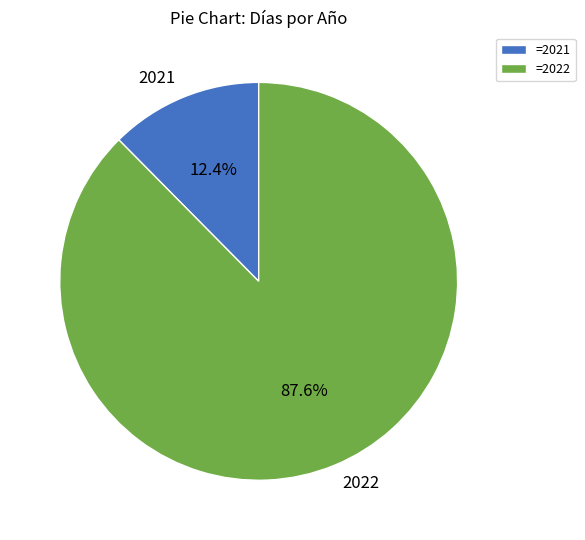

What is the smallest slice in the pie chart?

2021